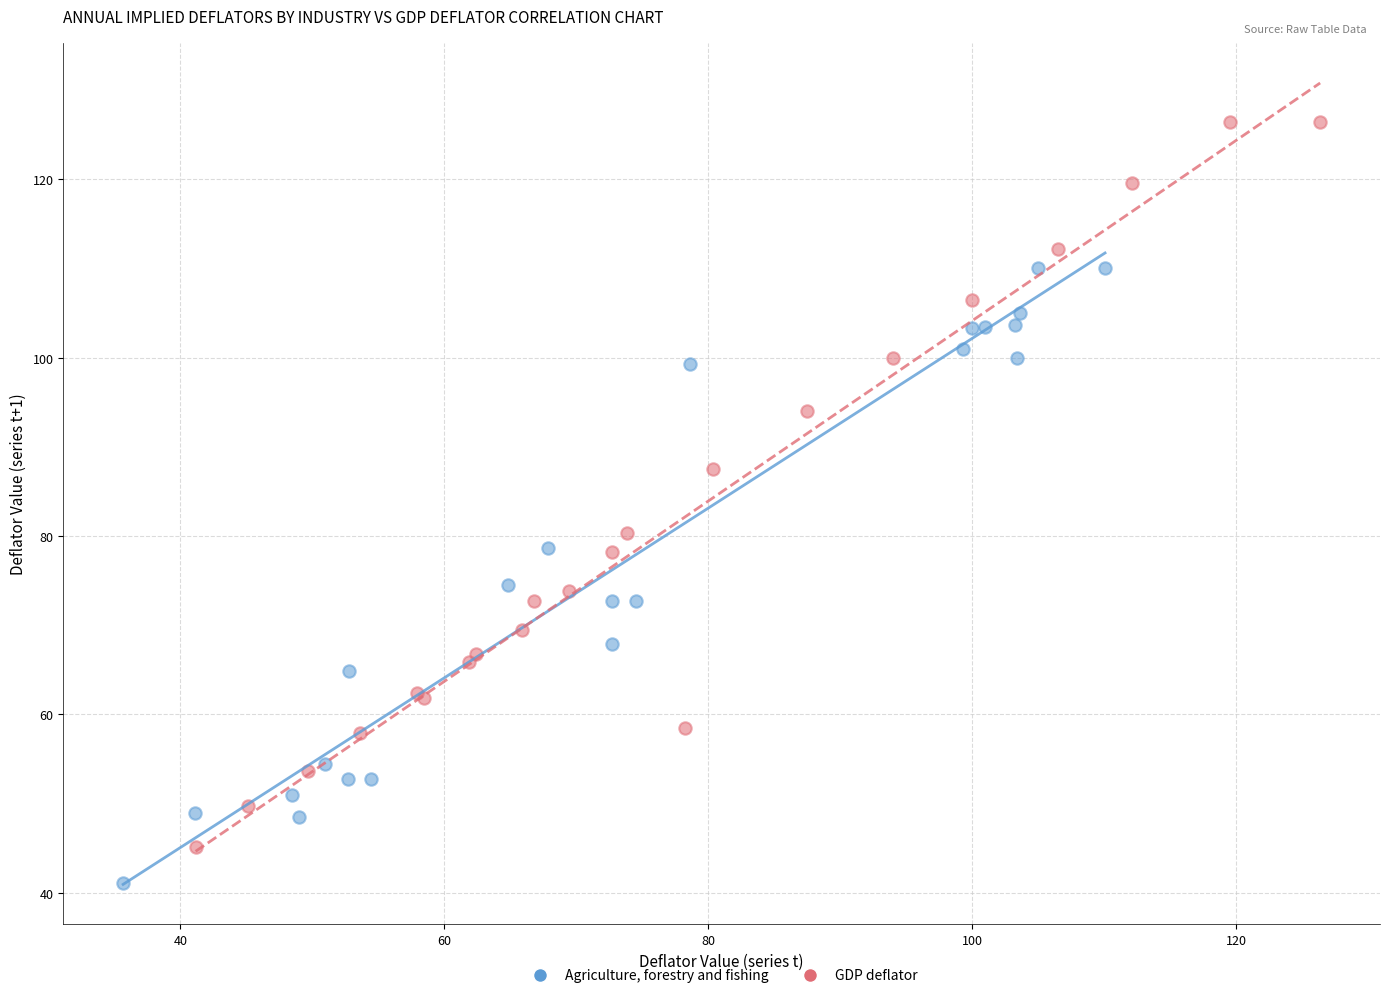

Which series reaches the minimum Y coordinate?

Agriculture, forestry and fishing